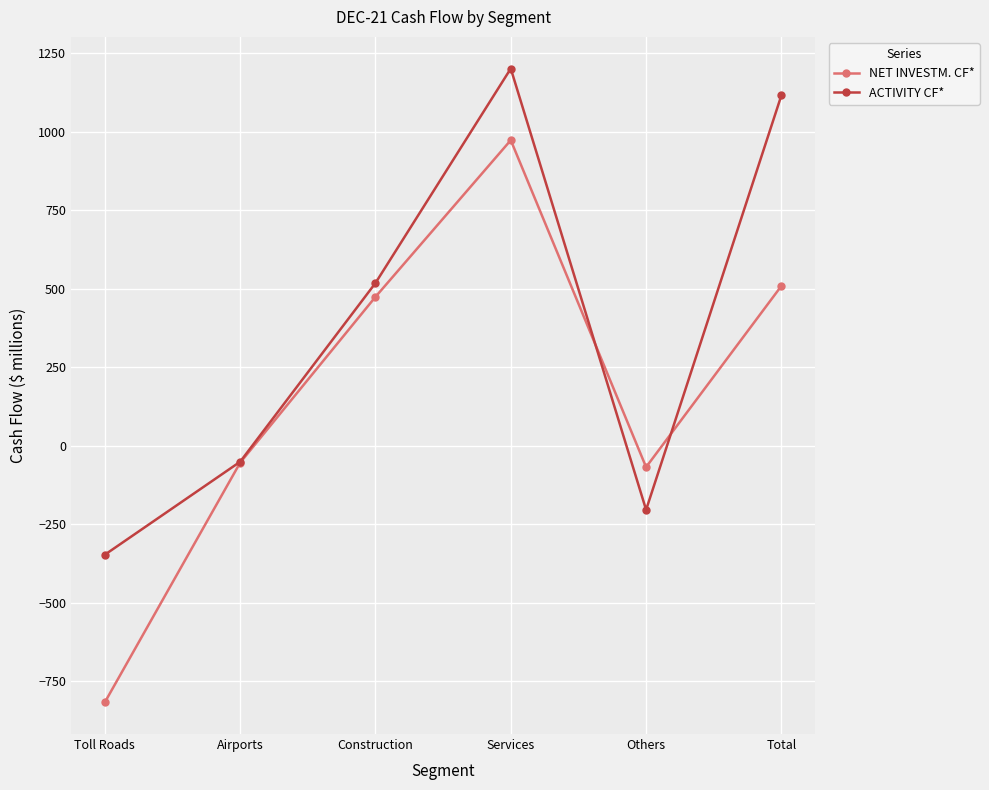

How many lines are shown in the chart?

2